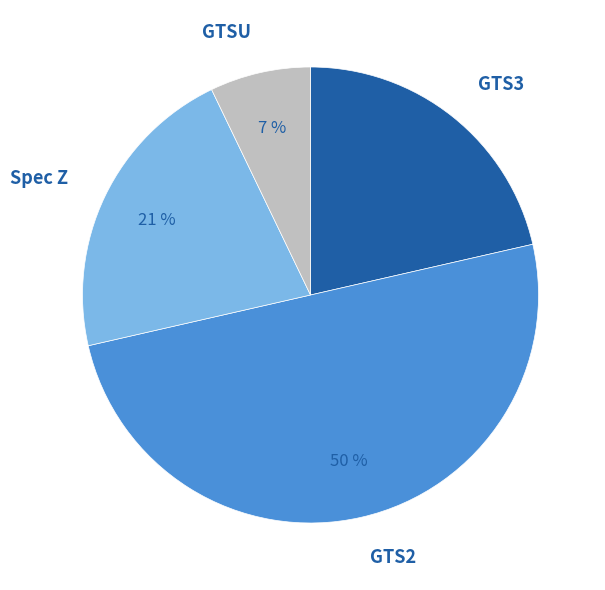

Does GTS3 represent more than half of the total?

No